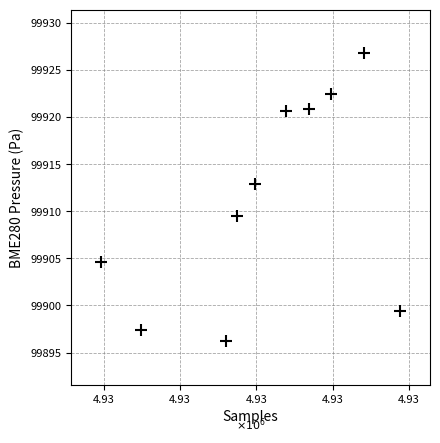

What is the range of X values (max minus min)?

1960.0